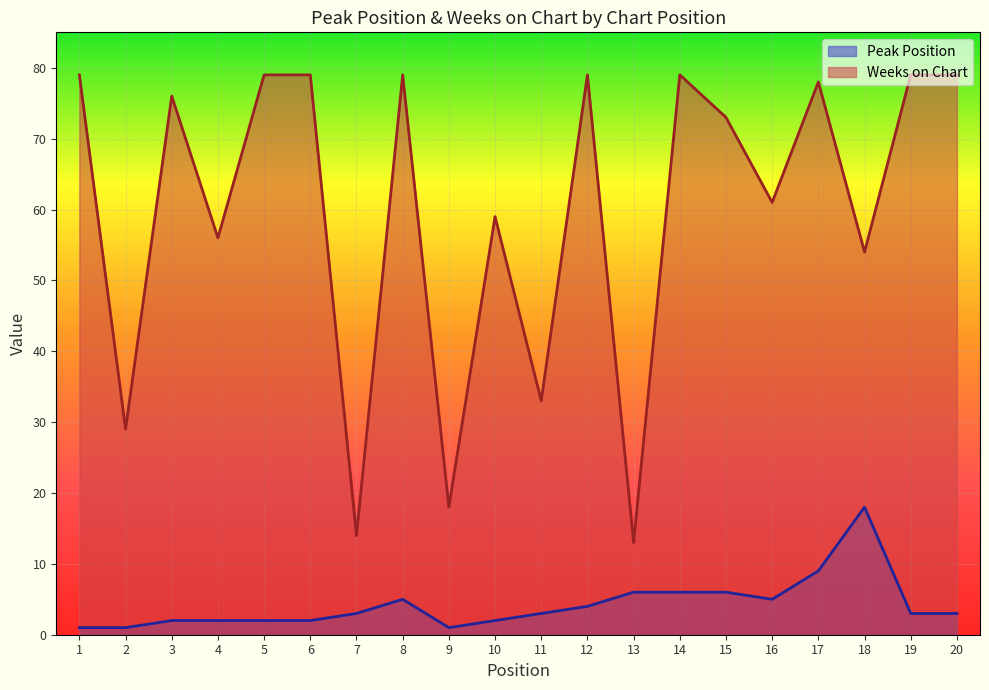

Which series changed the most between 3 and 17?

Peak Position